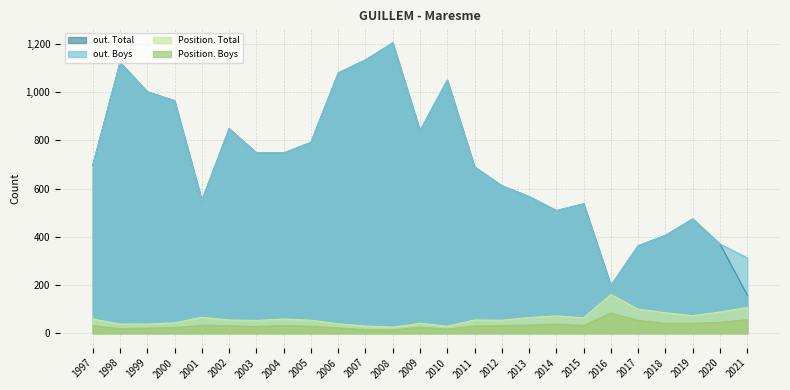

What is the value of the out. Total point at the 13th from the left?

840